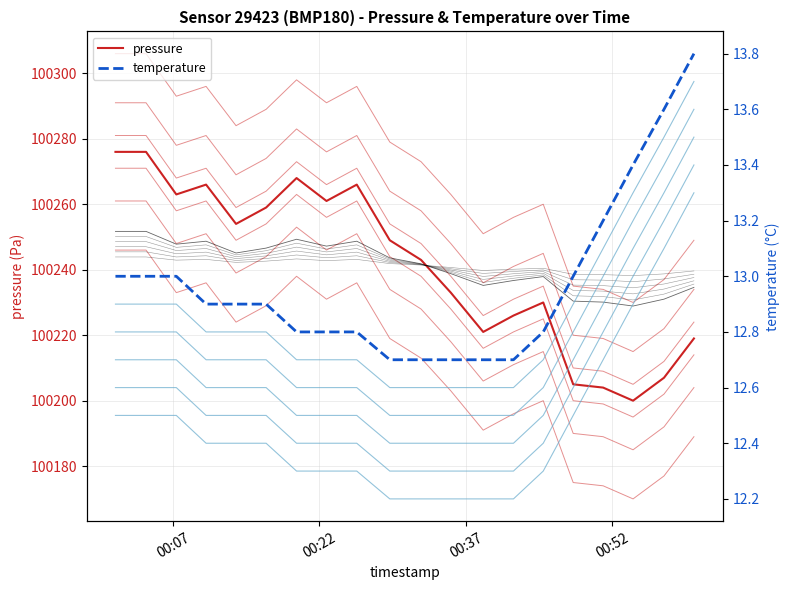

How many categories are shown in the chart?

20